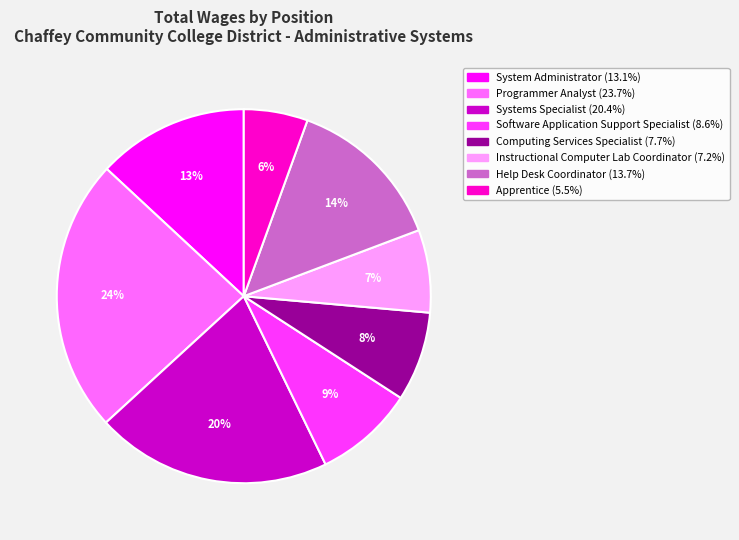

To the nearest percent, what portion does Apprentice represent?

6%